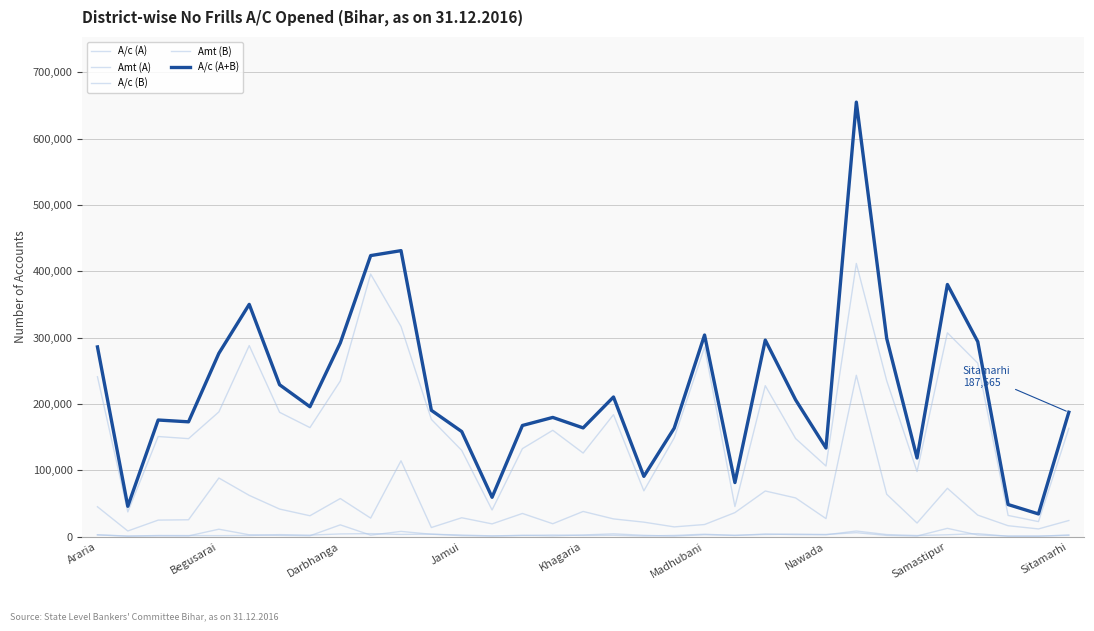

Does the chart display data point markers on the line(s)?

No